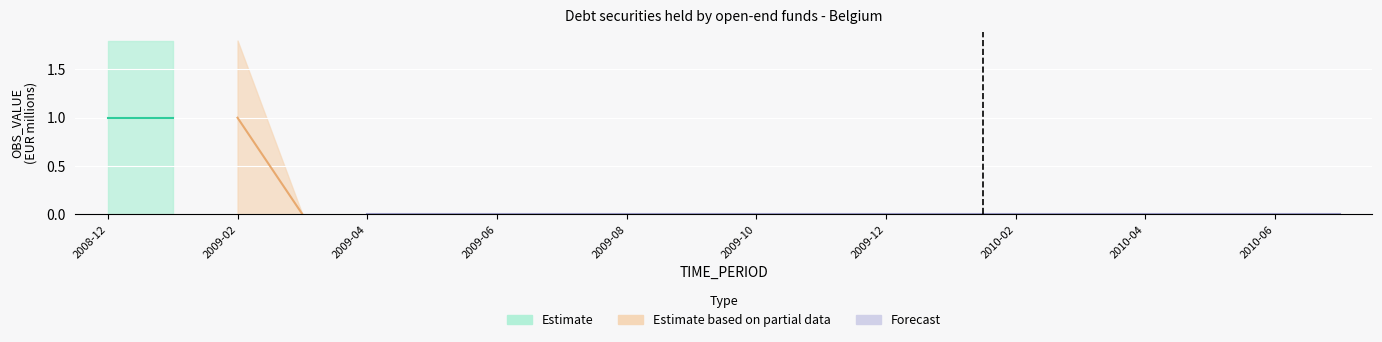

At 2010-01, list the series in order from smallest to largest.

Estimate, Estimate based on partial data, Forecast